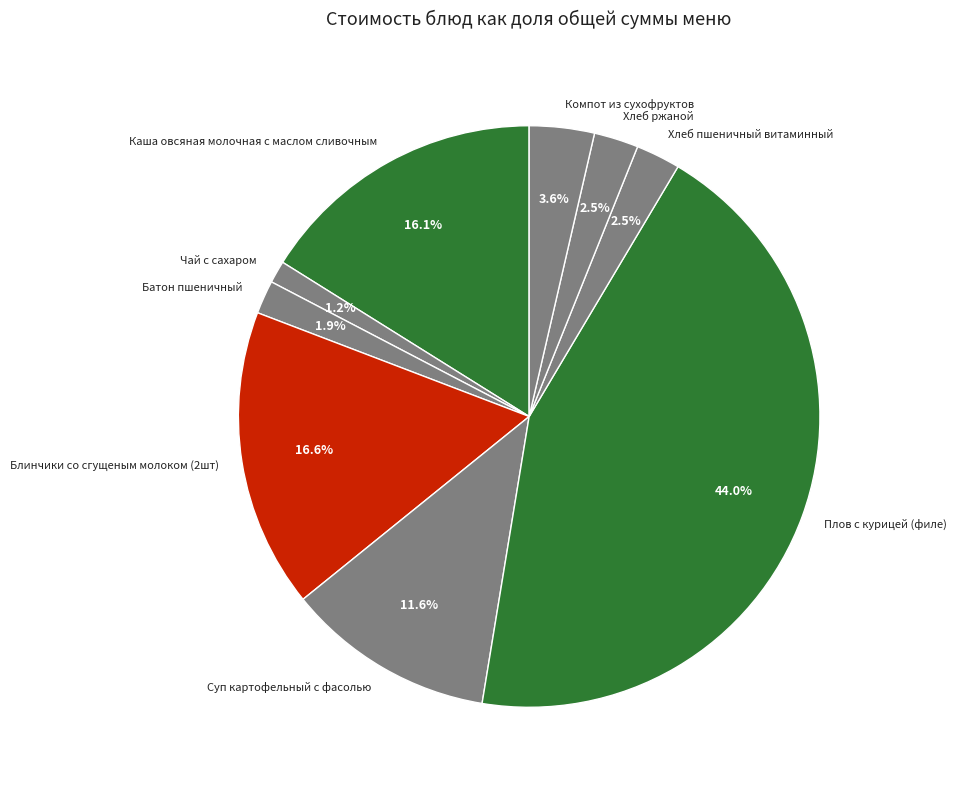

Which category has the biggest portion of the pie?

Плов с курицей (филе)